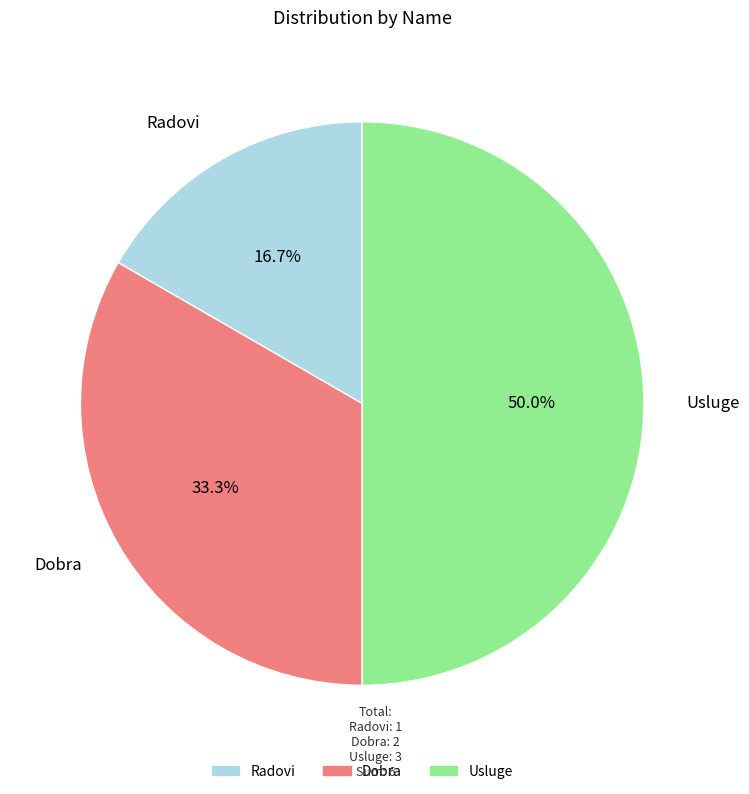

To the nearest percent, what is the difference between the Radovi and Usluge slice percentages?

33%